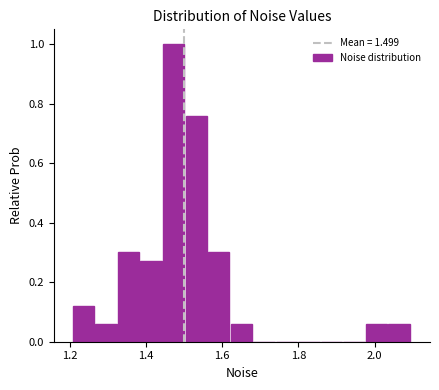

Around what value on the x-axis is the tallest bar? Give the approximate position of its centre, as read against the axis.

1.48